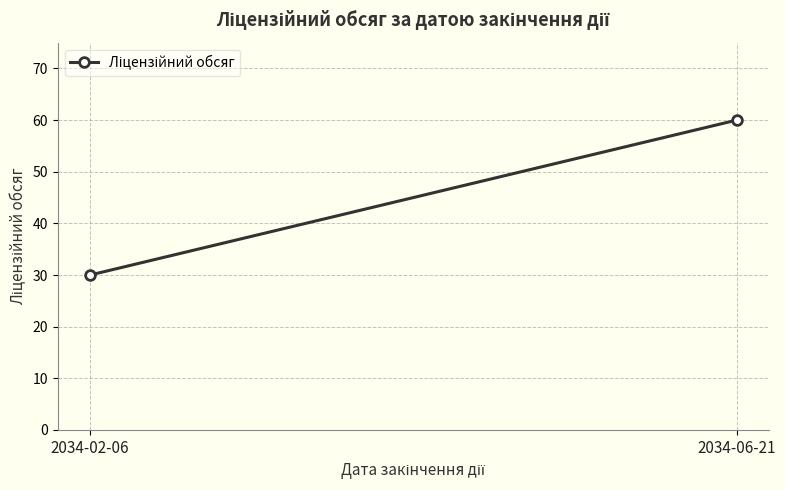

What is the label of the 2nd point from the right?

2034-02-06